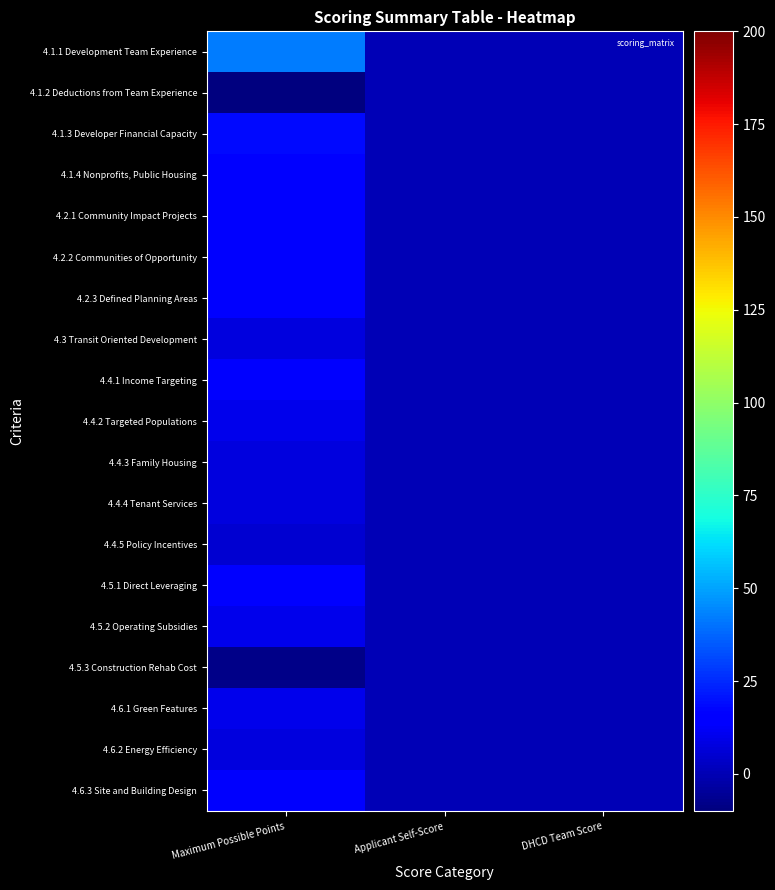

Which series has the largest total across all categories?

4.1.1 Development Team Experience